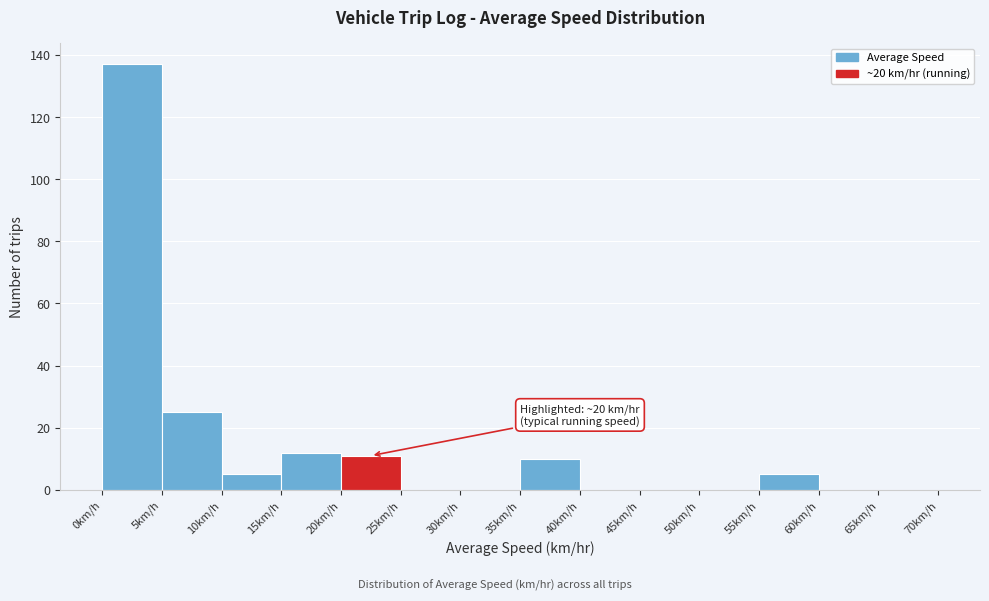

Which range on the x-axis has the tallest bar?

0 to 5